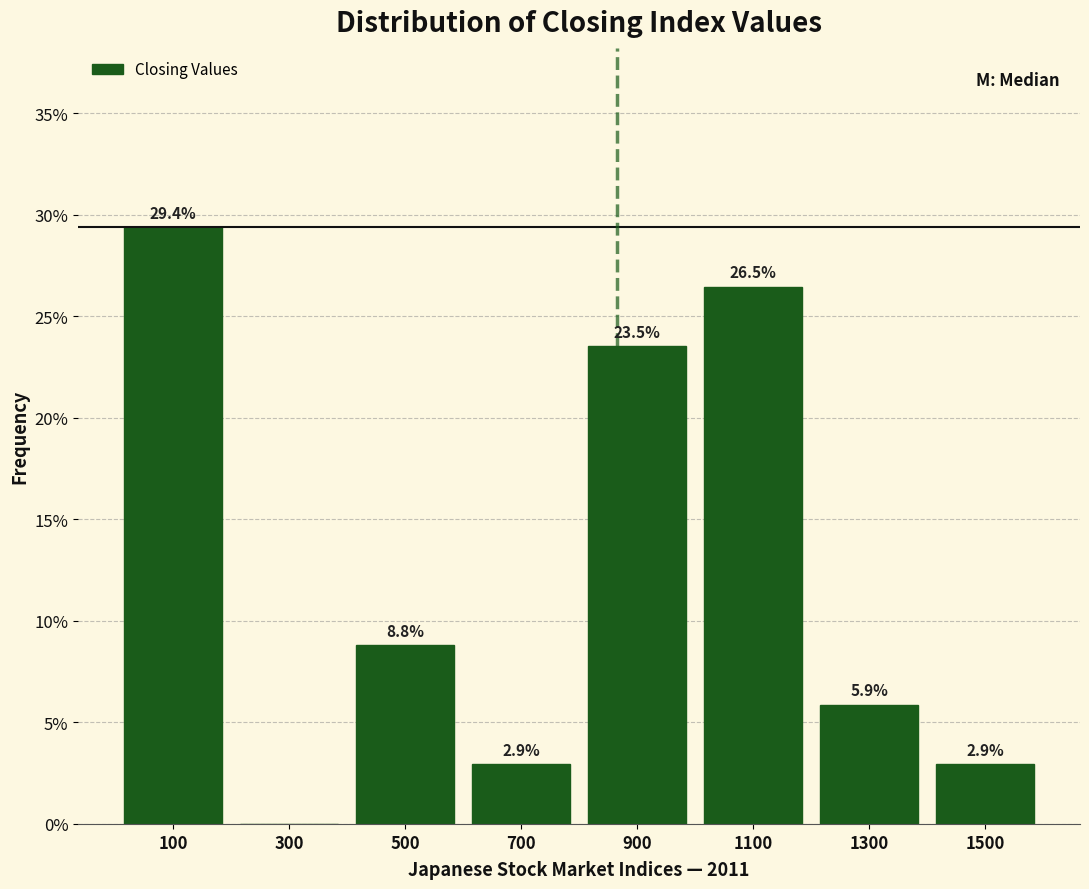

Which range on the x-axis has the tallest bar?

0 to 200